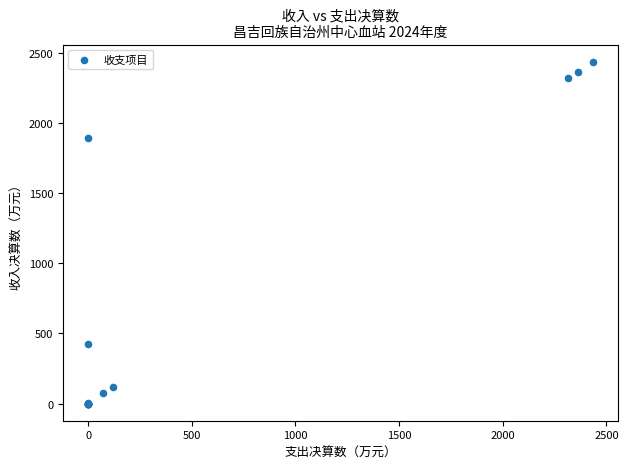

What Y value in the scatter plot is closest to 1218?

1890.5